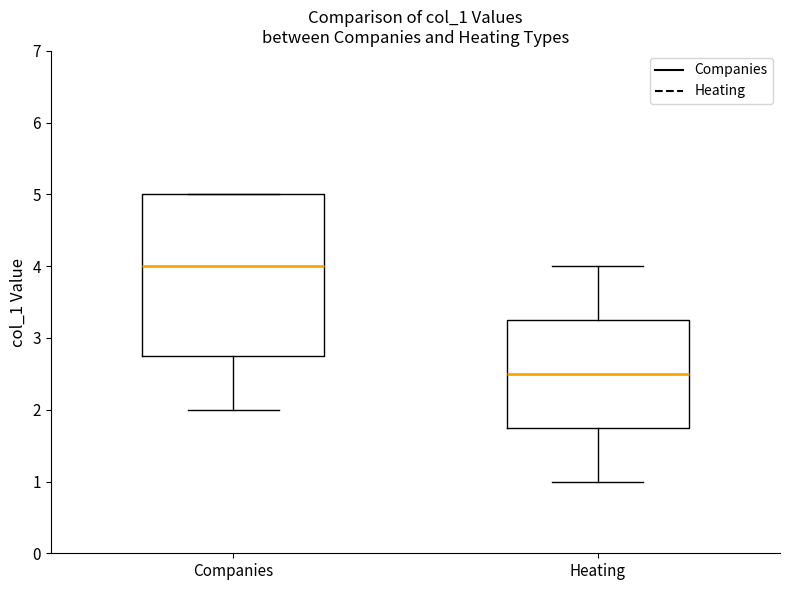

Reading left to right, read every box against the y-axis: the position of its median line, the range the box covers, and the ends of its whiskers. The values are not printed on the chart, so give them approximately, as read against the axis.

Companies: median 4.0, box 2.8 to 5.0, whiskers 2.0 to 5.0
Heating: median 2.5, box 1.8 to 3.3, whiskers 1.0 to 4.0